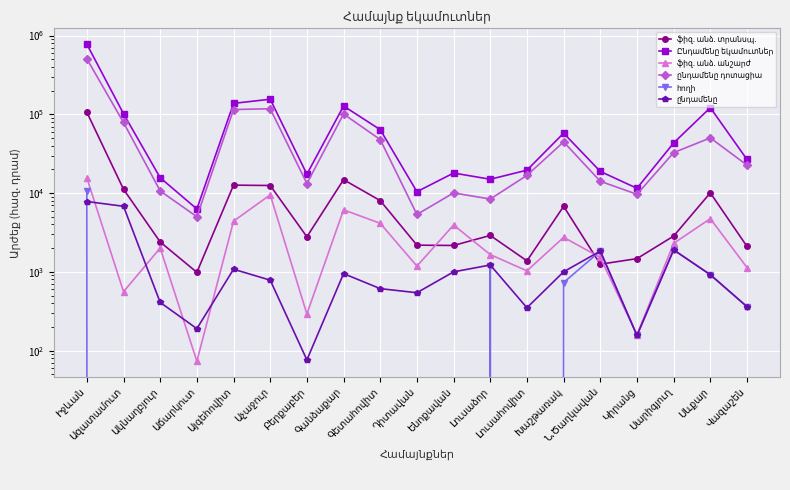

Read the ֆիզ. անձ. տրանսպ. value at Կիրանց.

1471.9